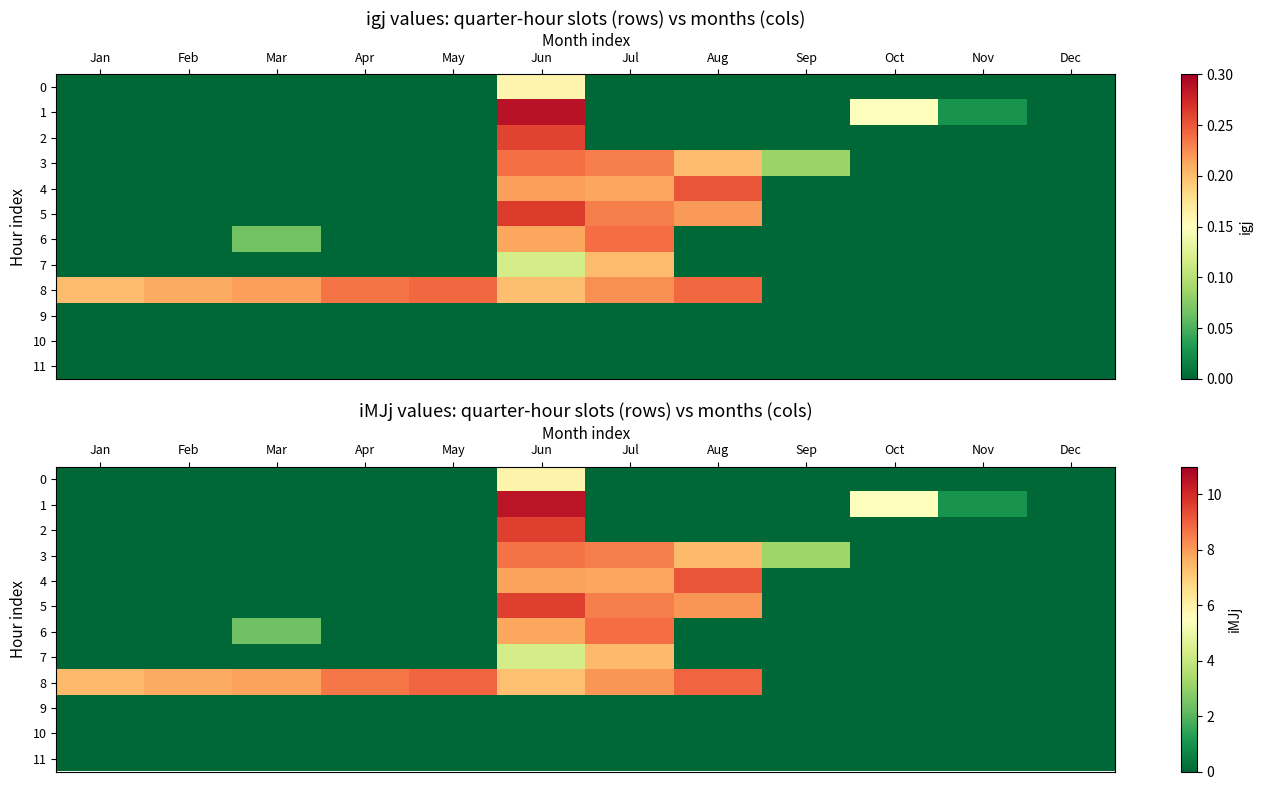

Is it true that 0 equals 5.9 at Jun?

True